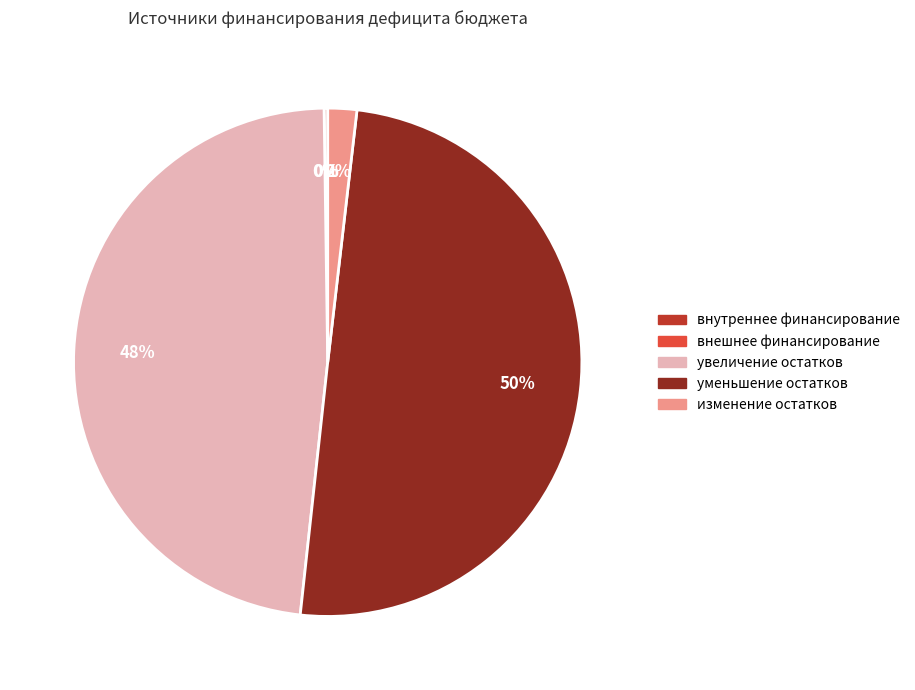

Do уменьшение остатков средств, всего and изменение остатков средств together represent more than half of the pie?

Yes